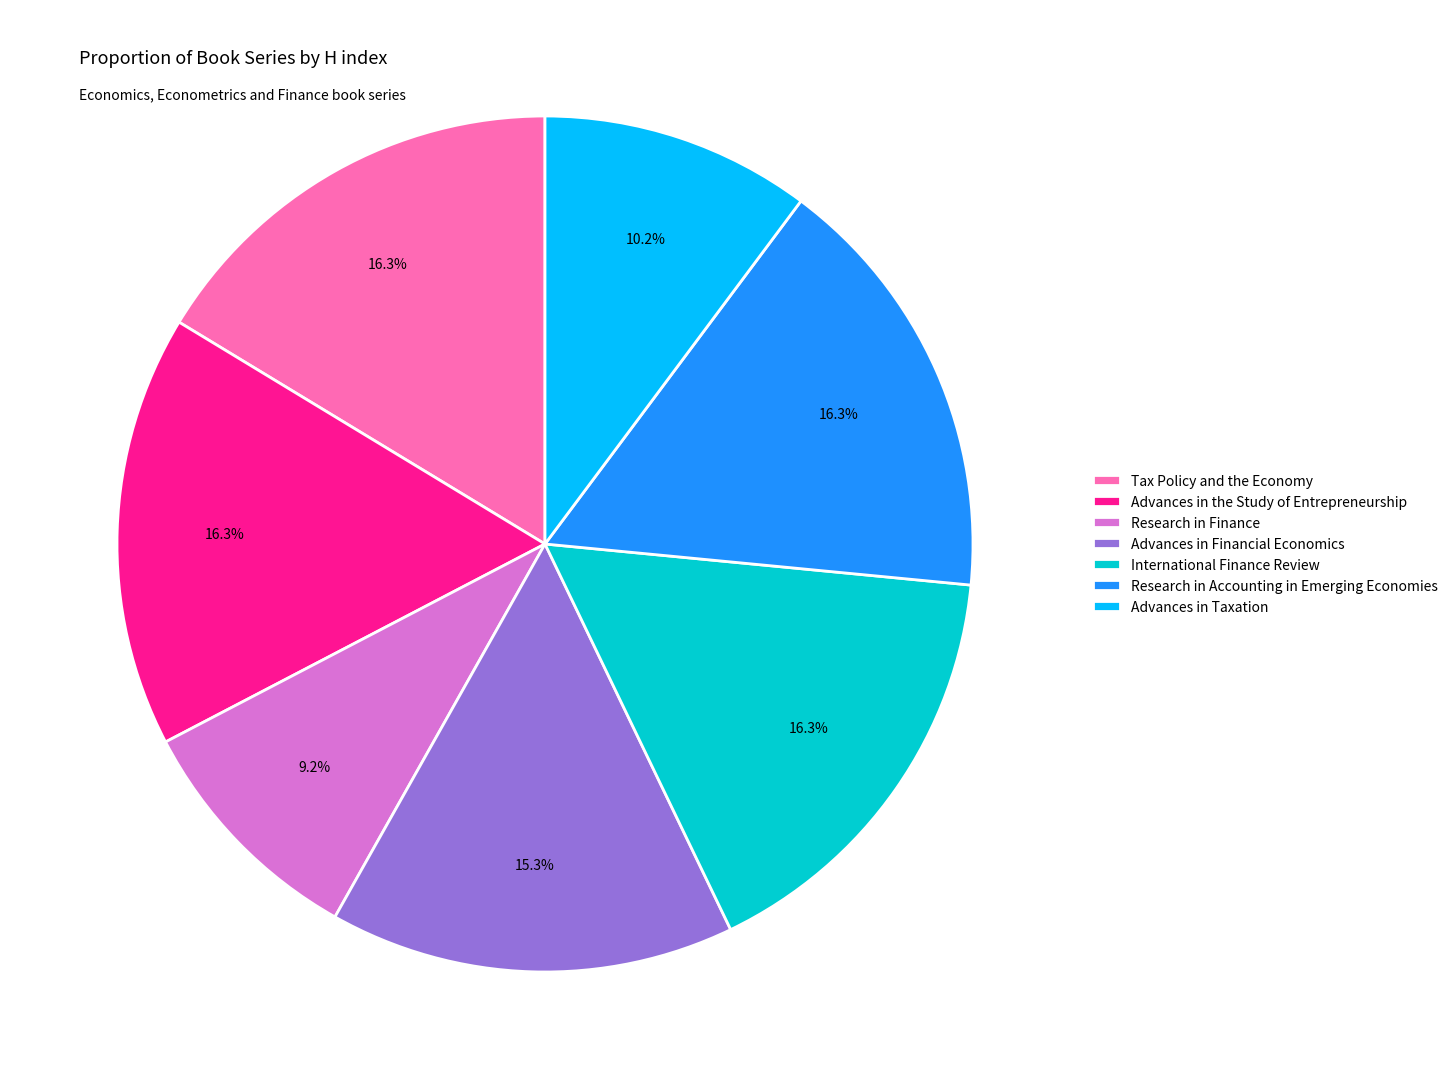

Does Advances in the Study of Entrepreneurship account for over 50% of the chart?

No